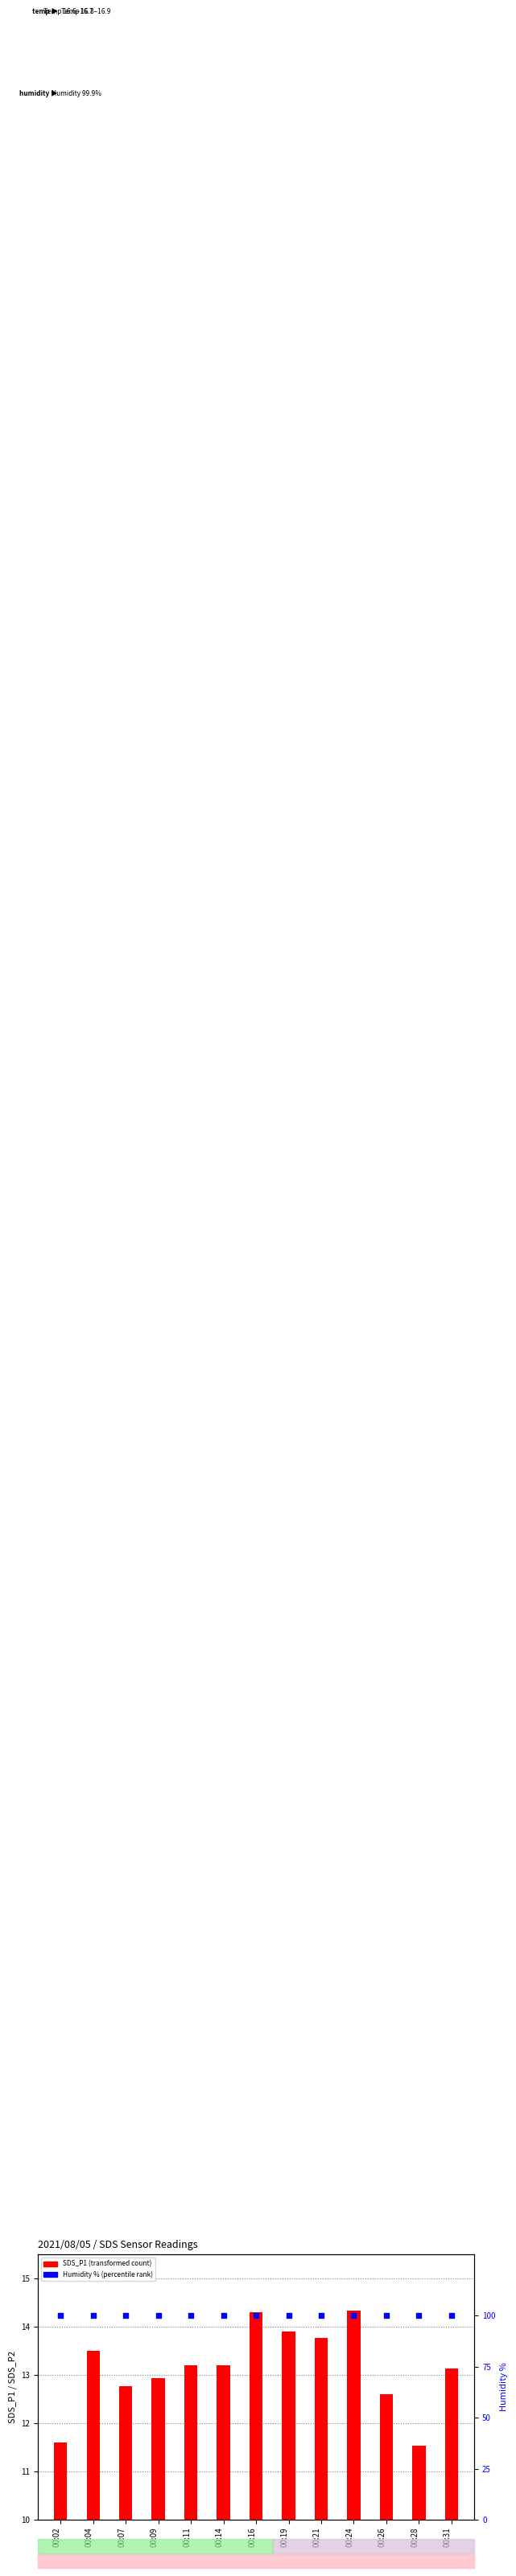

At which category is the sum across all series the highest?

00:24